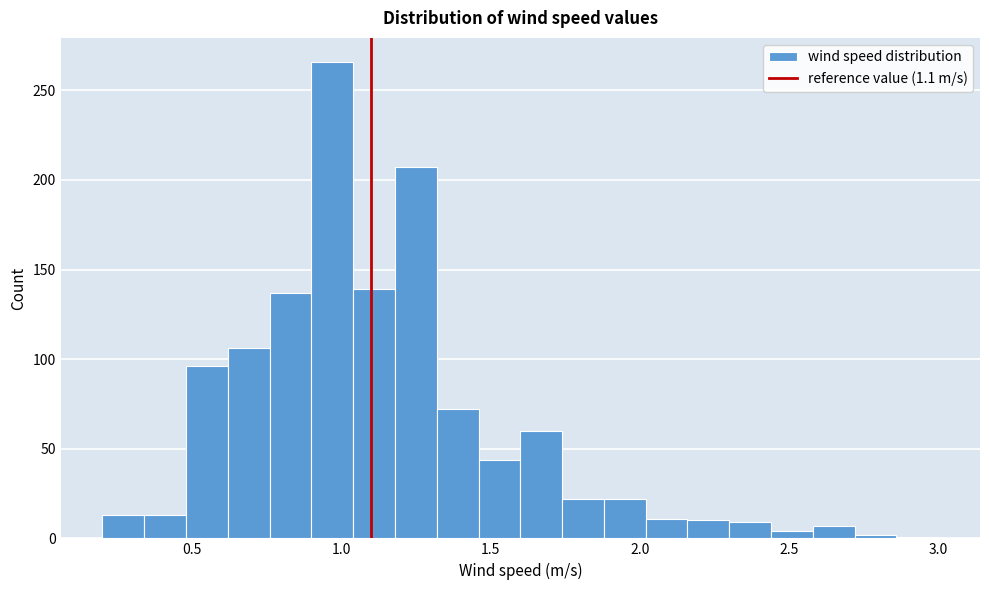

Around what value on the x-axis is the tallest bar? Give the approximate position of its centre, as read against the axis.

0.95